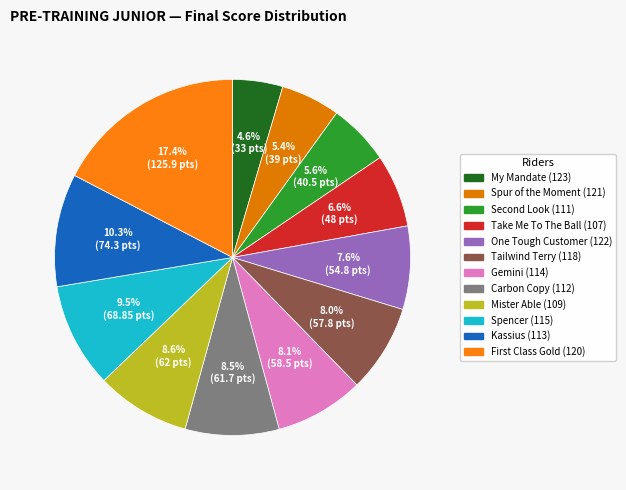

To the nearest percent, what percentage of the pie is Gemini (114)?

8%